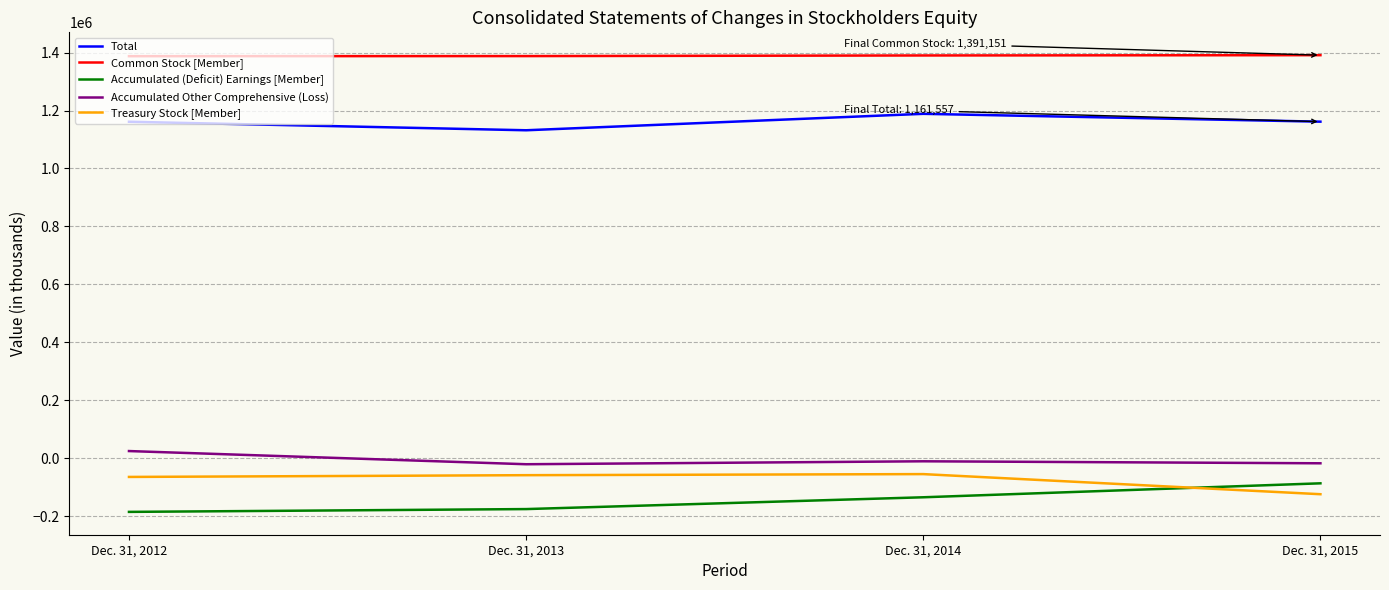

True or false: Accumulated Other Comprehensive (Loss) and Treasury Stock [Member] cross at least once.

False